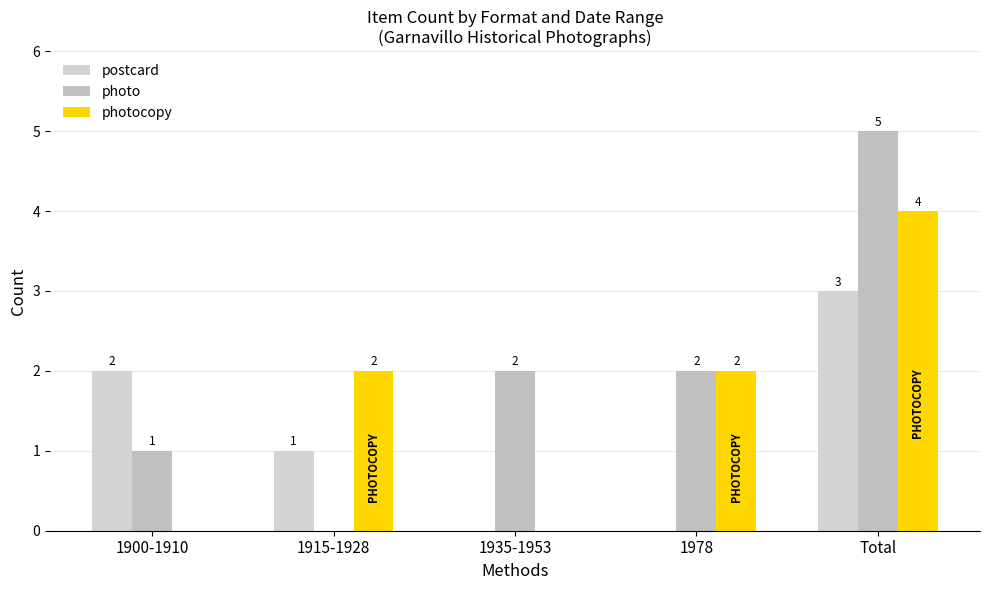

How many postcard values are between 0 and 2?

4